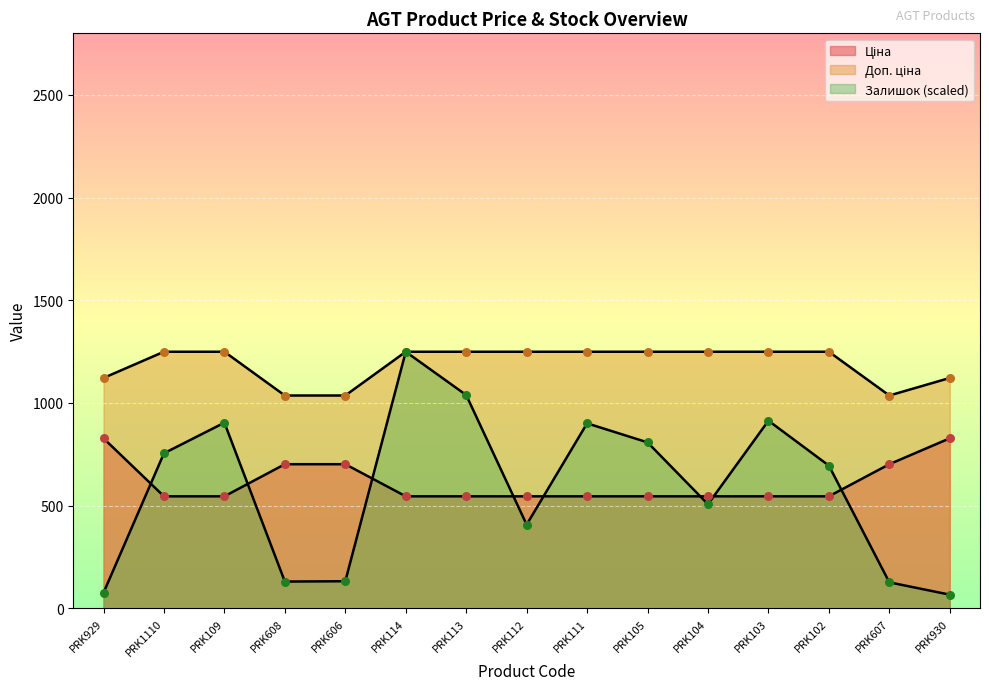

Is the value of Доп. ціна at PRK1110 greater than the value of Ціна at PRK109?

Yes